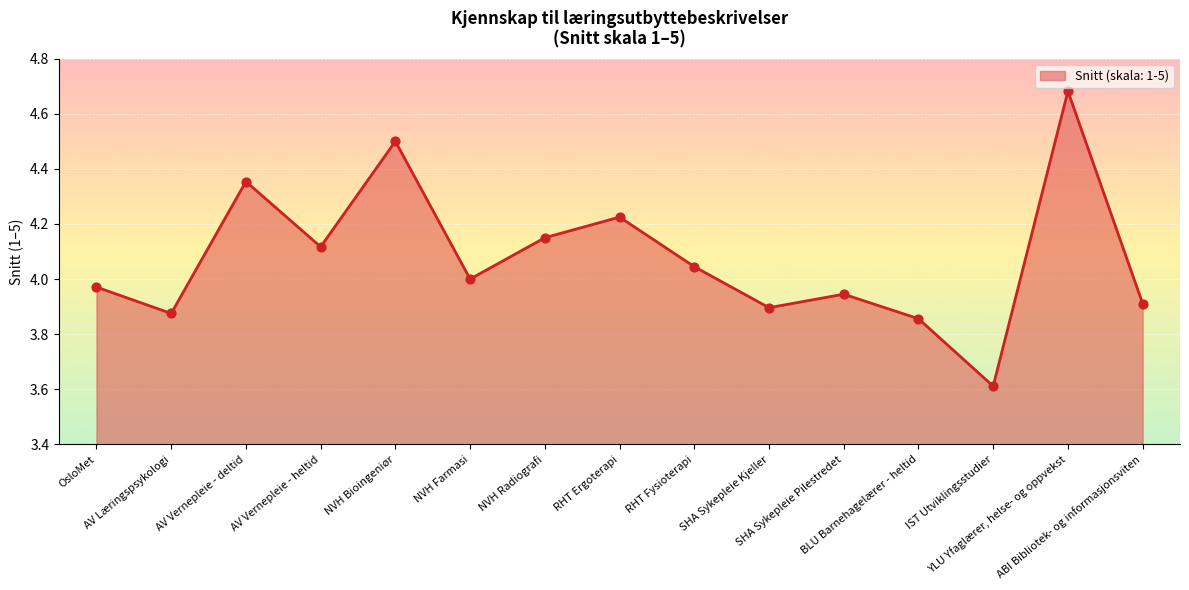

Which has a higher value, IST Utviklingsstudier or RHT Ergoterapi?

RHT Ergoterapi